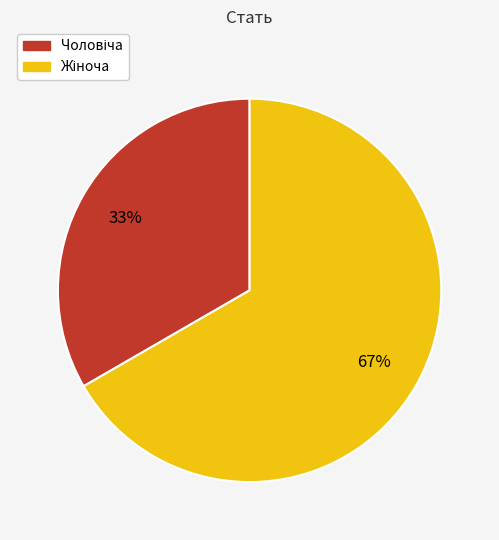

Does any single category account for the majority?

Yes